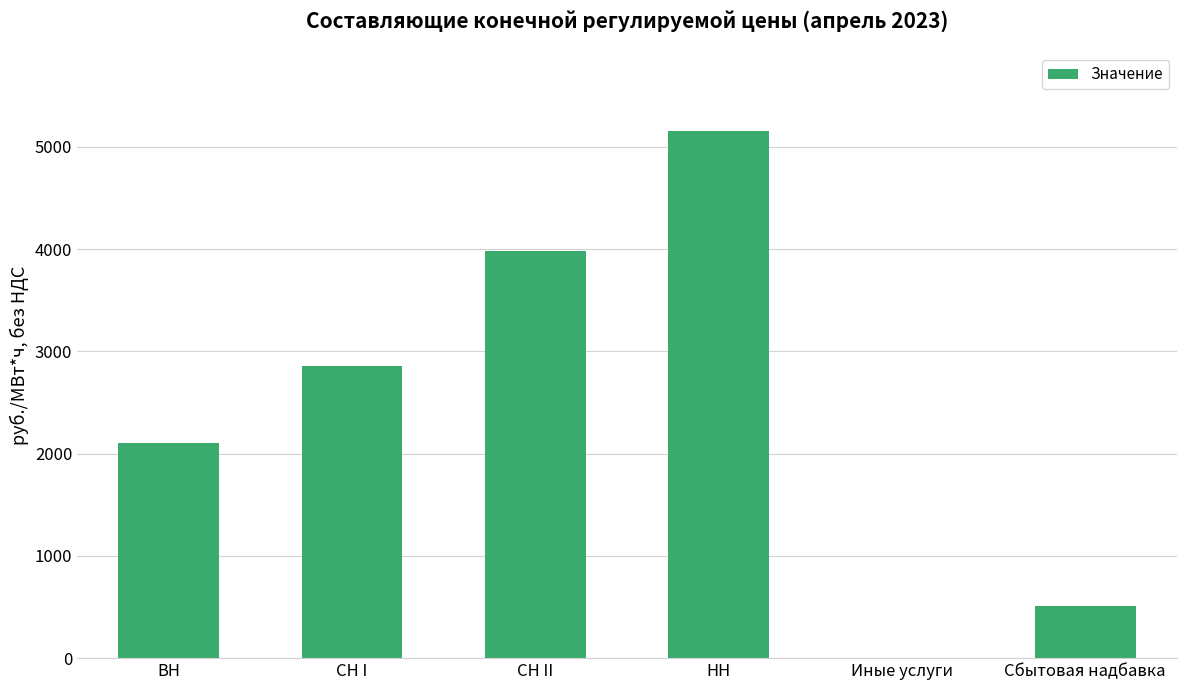

What is the sum of all values?

14599.3